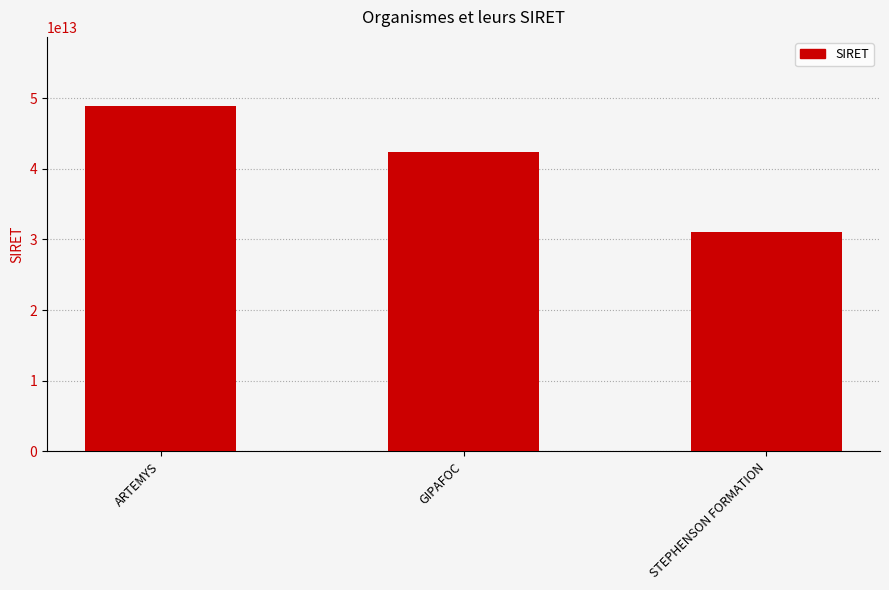

Reading right to left, list all the values displayed in this chart.

STEPHENSON FORMATION=30975404200039	GIPAFOC=42417546100021	ARTEMYS=48879238300025